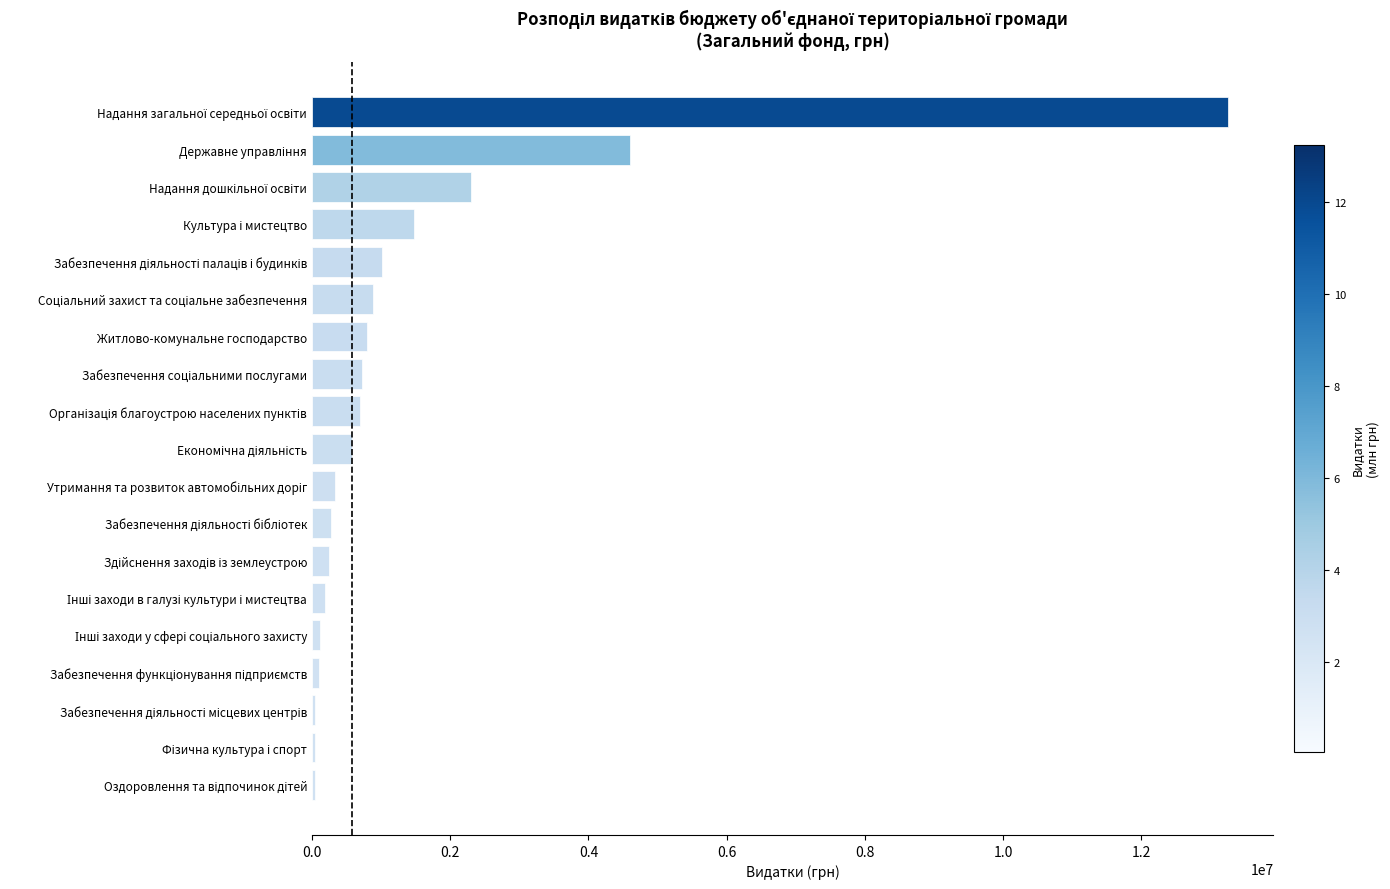

What is the greatest value displayed?

13247149